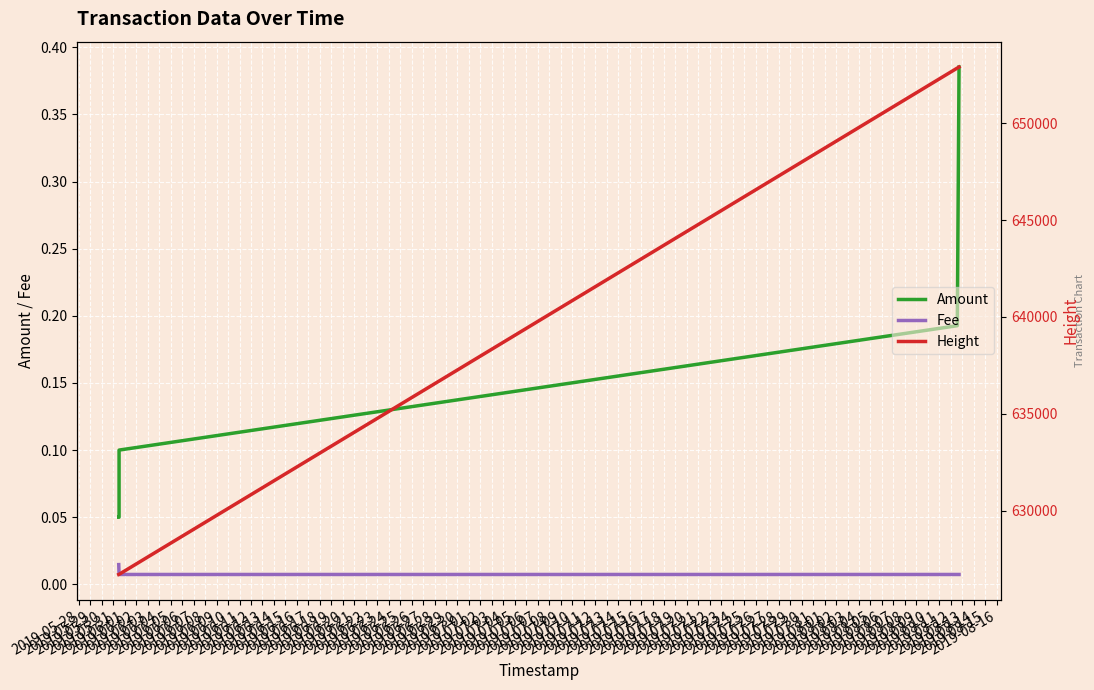

Is this an area chart (filled region under the line)?

No